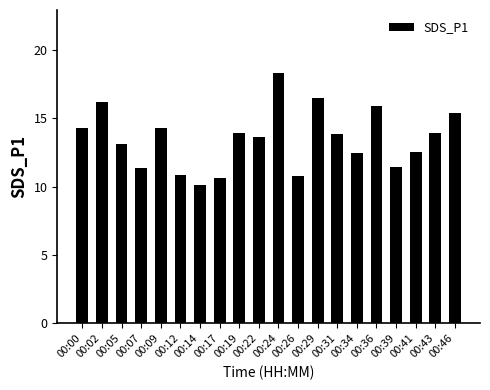

Where does the data first go above 13?

00:00